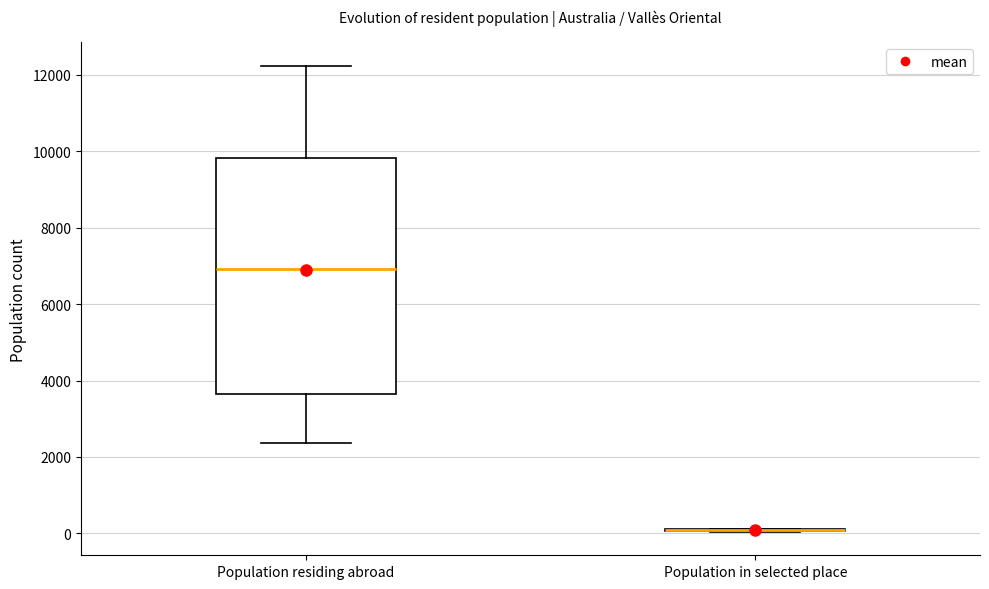

Reading left to right, read every box against the y-axis: the position of its median line, the range the box covers, and the ends of its whiskers. The values are not printed on the chart, so give them approximately, as read against the axis.

Population residing abroad: median 7000, box 3600 to 9800, whiskers 2400 to 12200
Population in selected place: box collapsed to a line at 0, whiskers 0 to 200